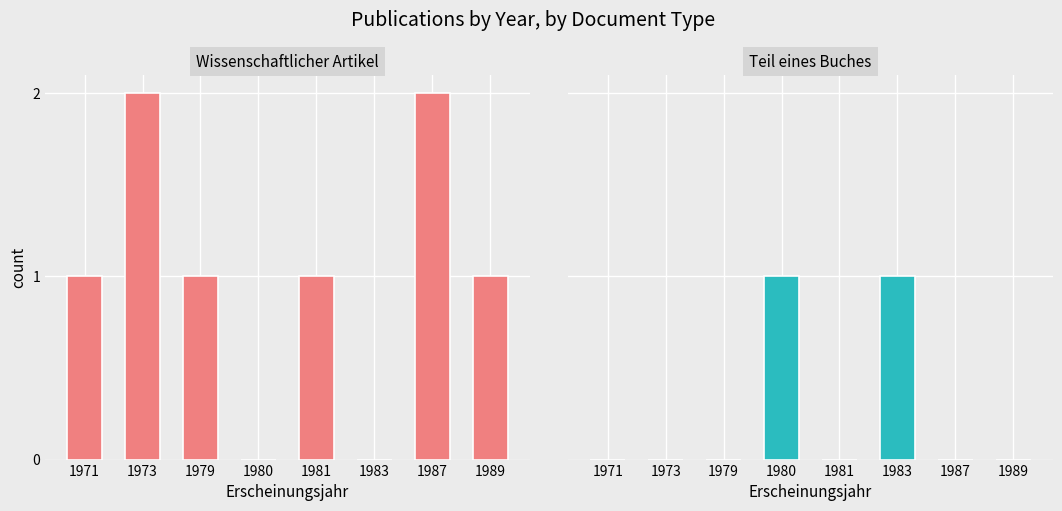

Which series changed the most between 1971 and 1983?

Wissenschaftlicher Artikel